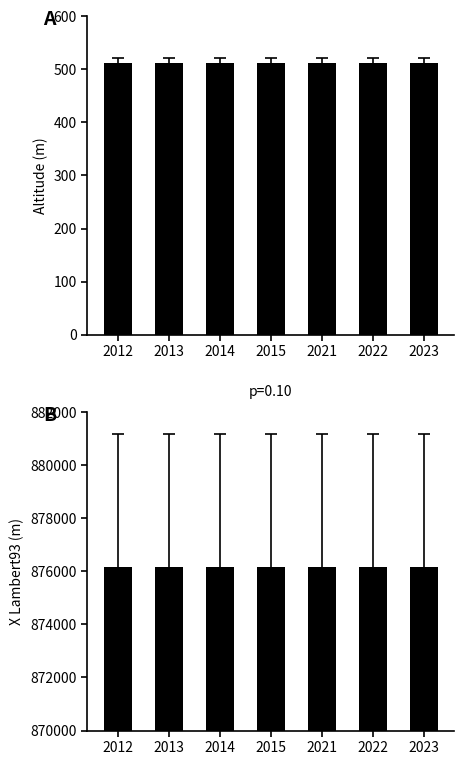

The value of altitude at 2012 is 347. True or false?

False